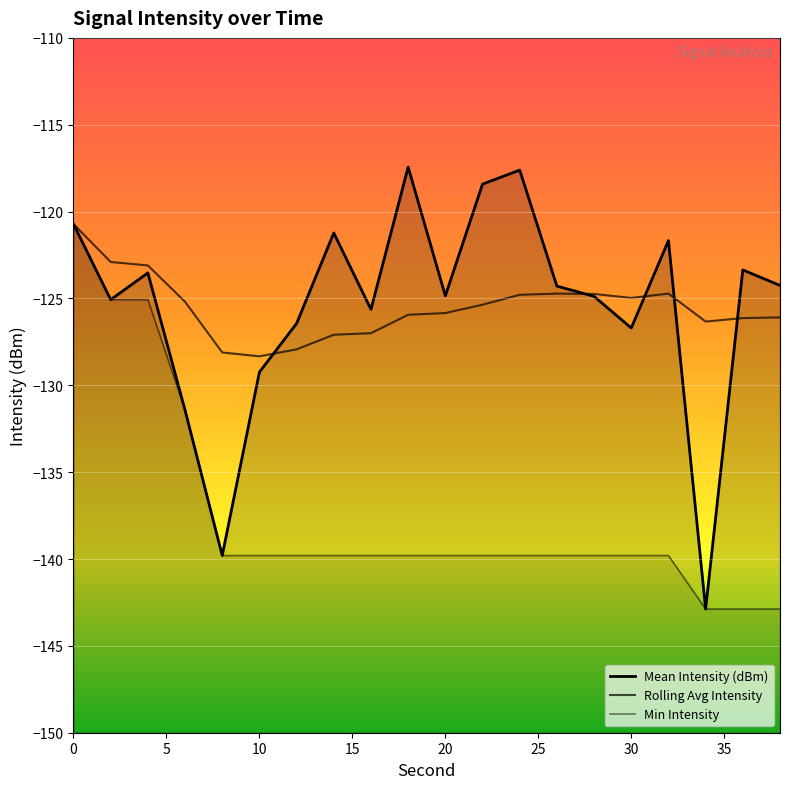

What is the average value of the Min Intensity series?

-137.4